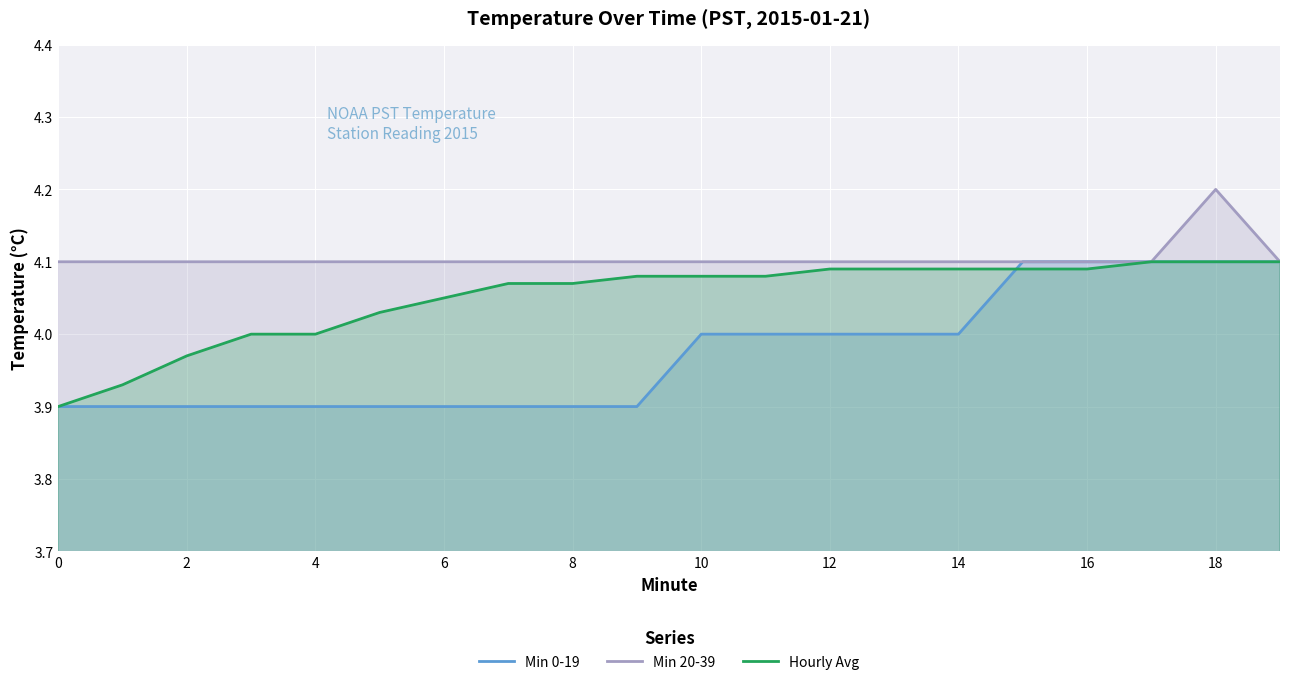

What are all the series names shown in the legend?

Min 0-19, Min 20-39, Hourly Avg